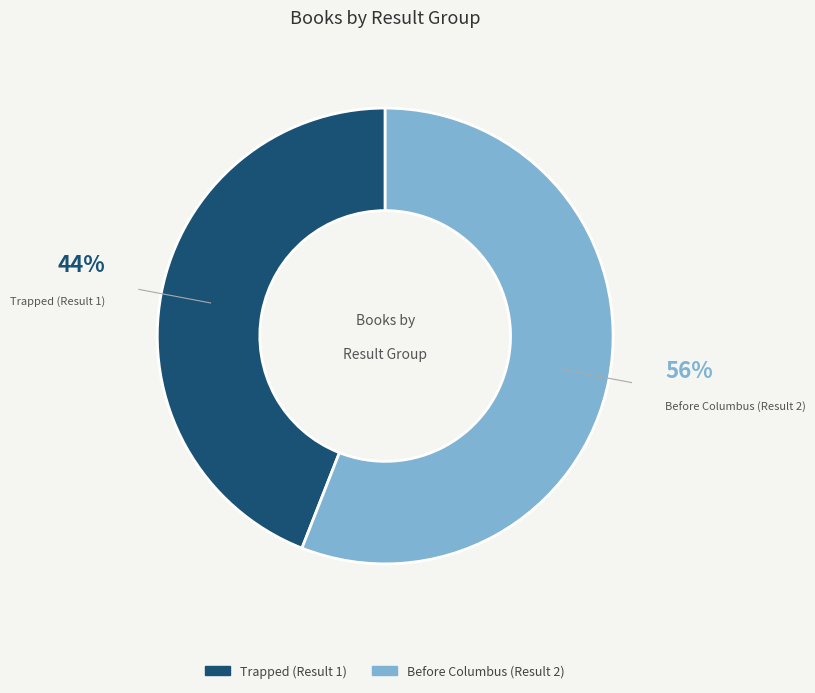

The Trapped (Result 1) slice represents 44% of the pie. True or false?

True